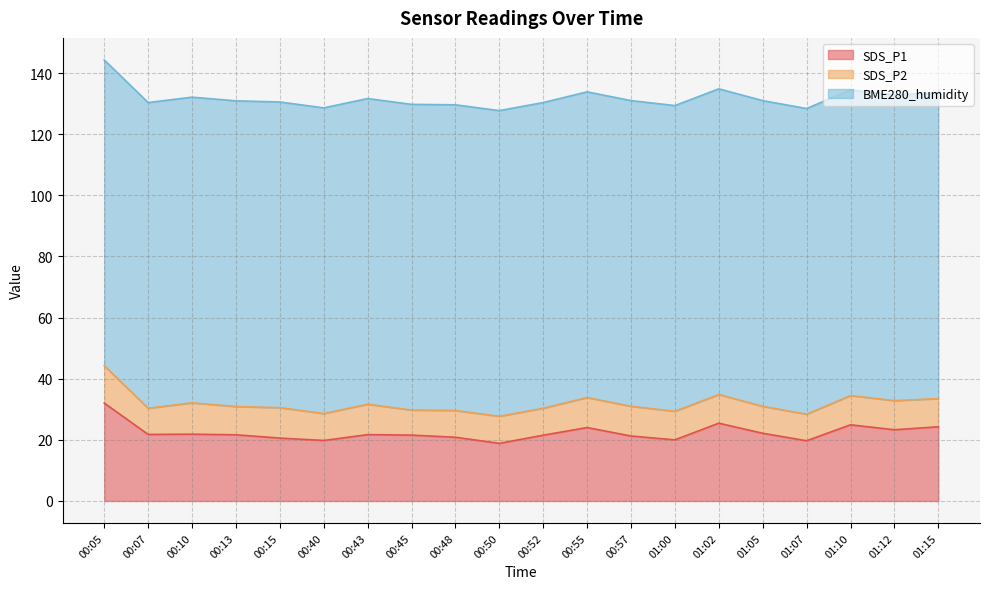

The value of SDS_P1 at 00:05 is 32.0. True or false?

True